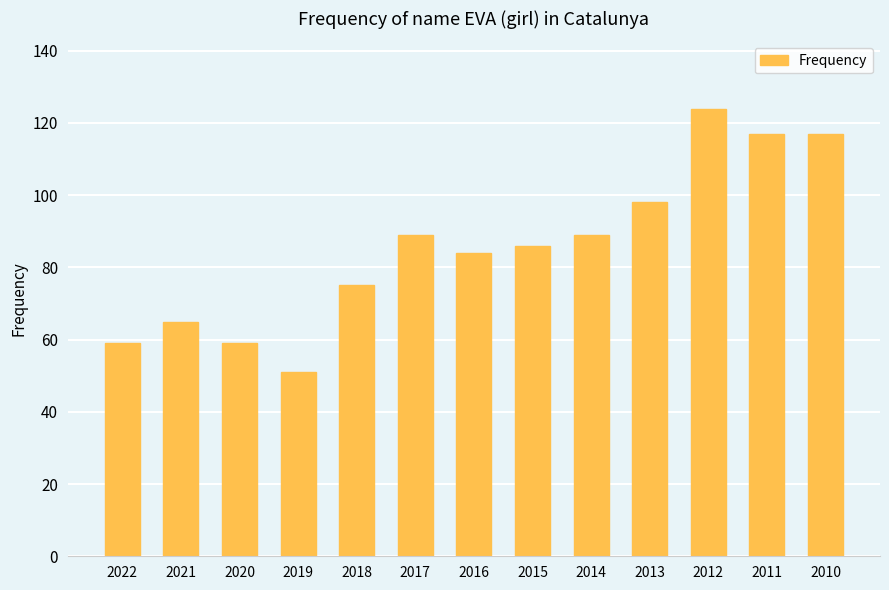

Reading left to right, list all the values displayed in this chart.

2022=59	2021=65	2020=59	2019=51	2018=75	2017=89	2016=84	2015=86	2014=89	2013=98	2012=124	2011=117	2010=117